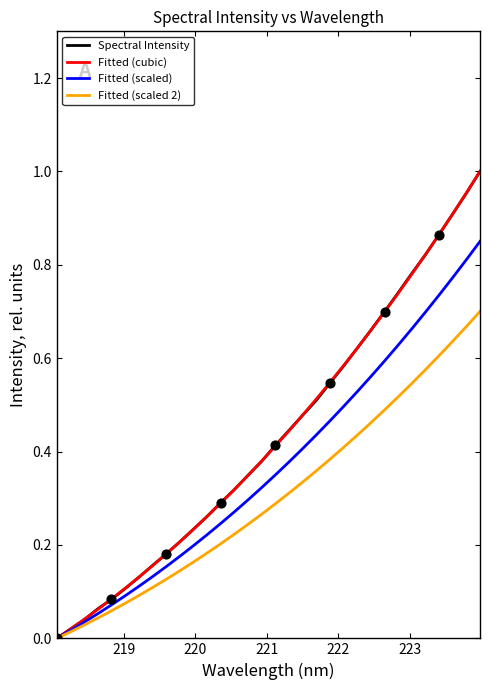

Is this an area chart (filled region under the line)?

No